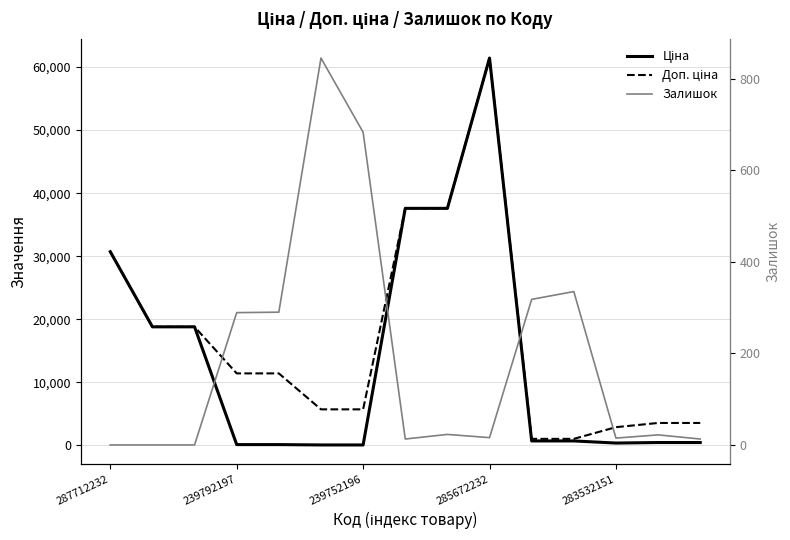

Does the chart display data point markers on the line(s)?

No